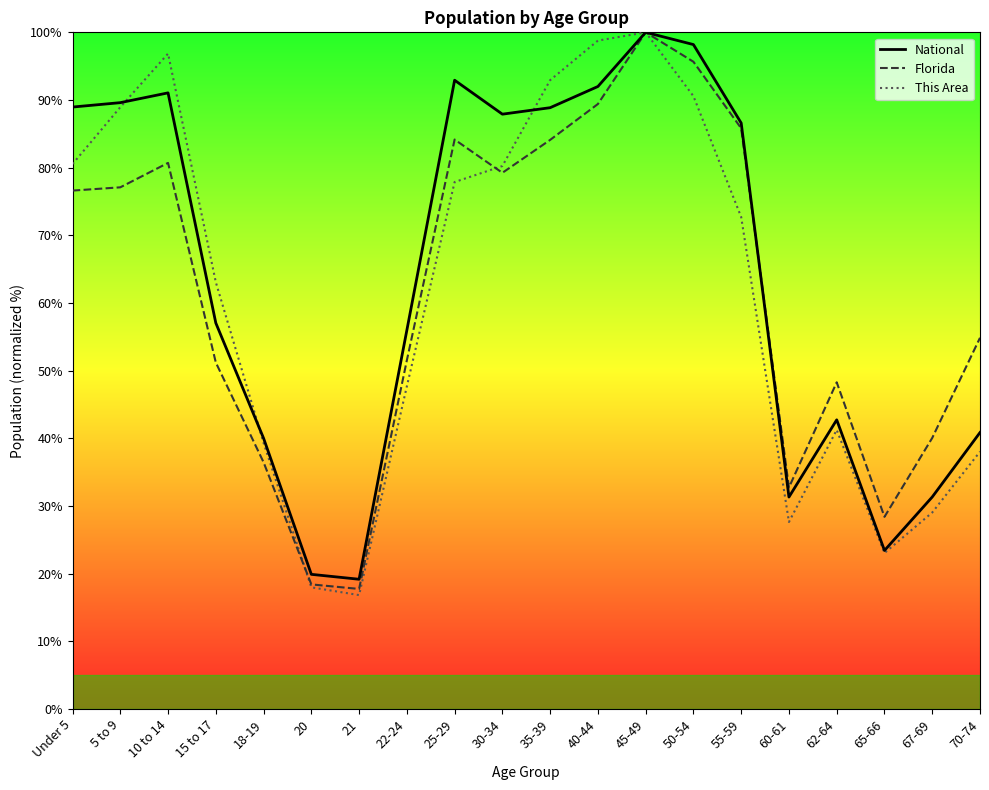

What is the approximate value of National at 18-19?

40.0